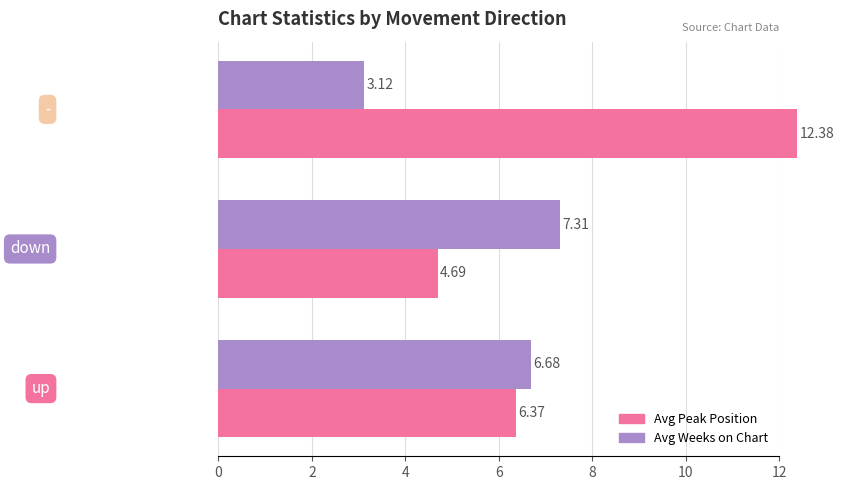

How many data points in Avg Weeks on Chart are less than 6?

1